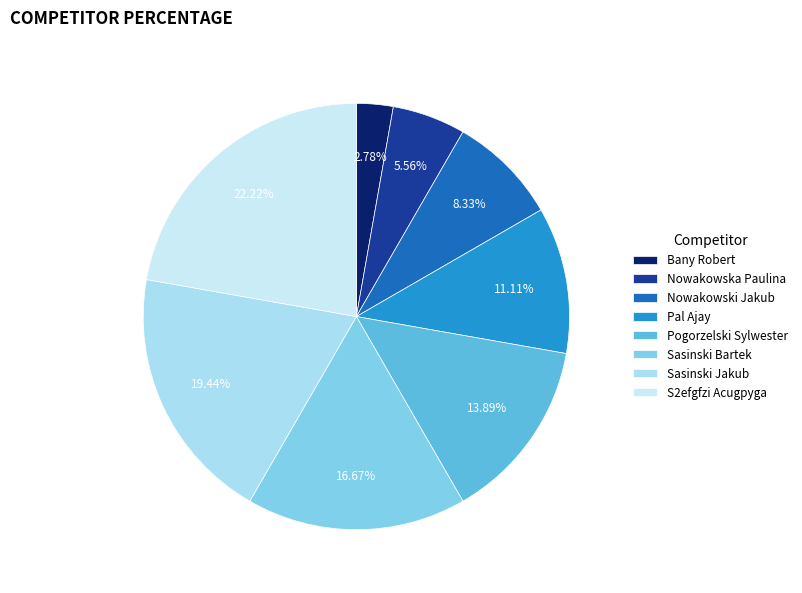

Which category has the biggest portion of the pie?

S2efgfzi Acugpyga